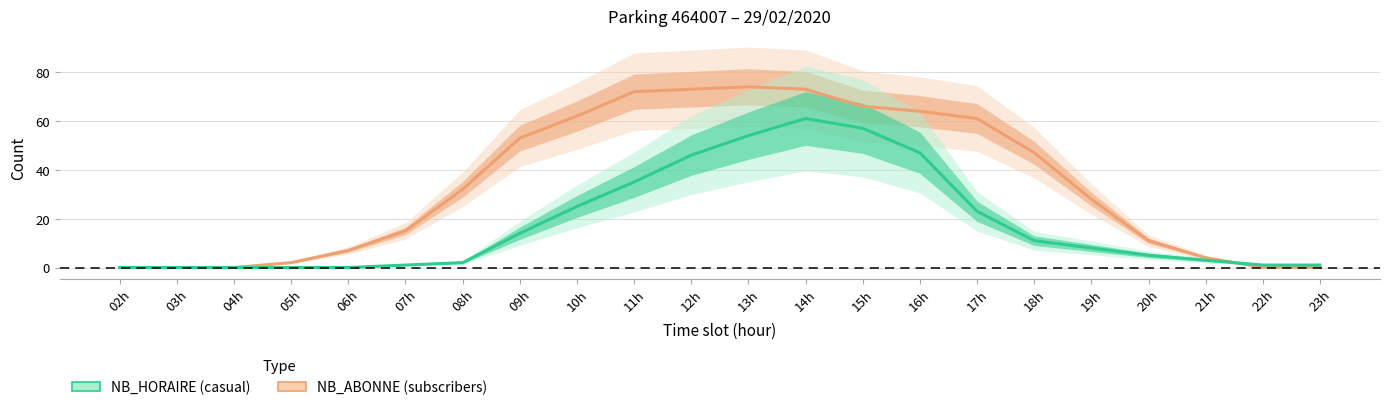

Which series ends up on top after the final intersection of NB_HORAIRE and NB_ABONNE?

NB_HORAIRE